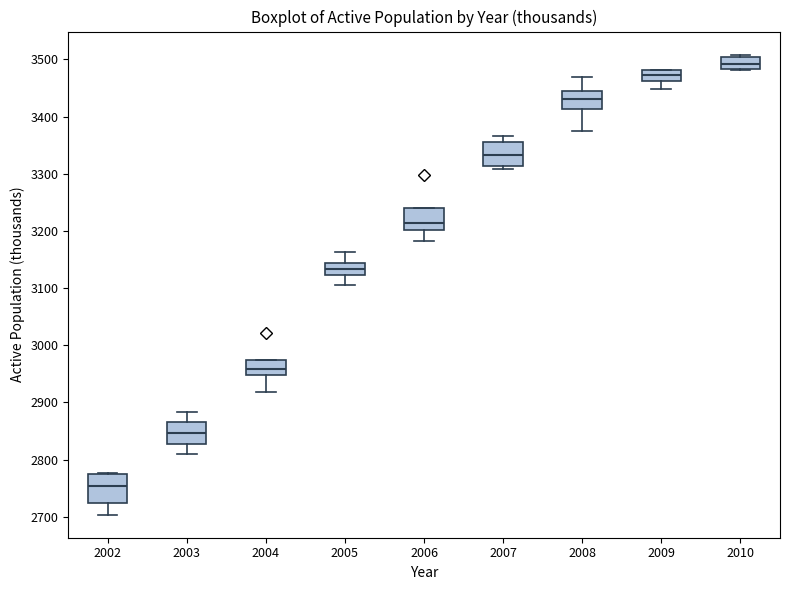

Where is the lower edge of the box at x = 2009 on the y-axis? The values are not printed on the chart, so give them approximately, as read against the axis.

3460